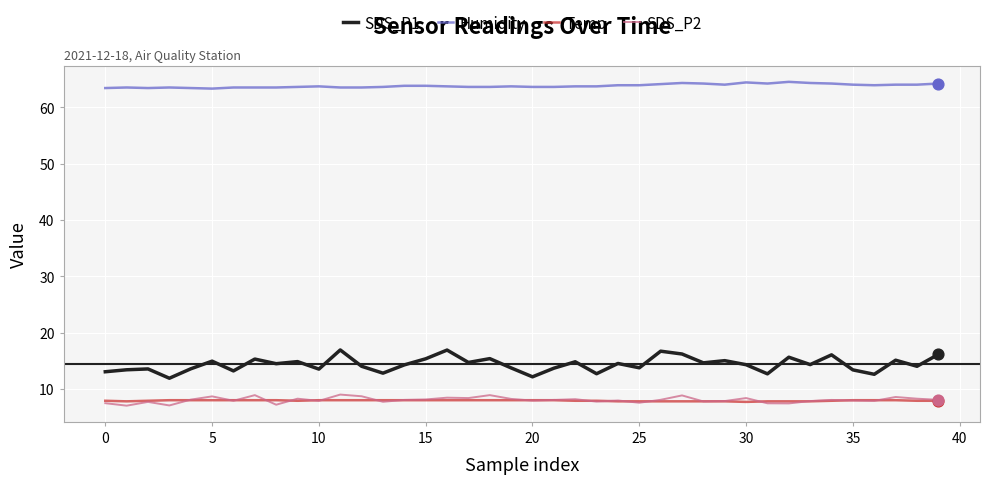

At how many categories does at least one series exceed 18?

40